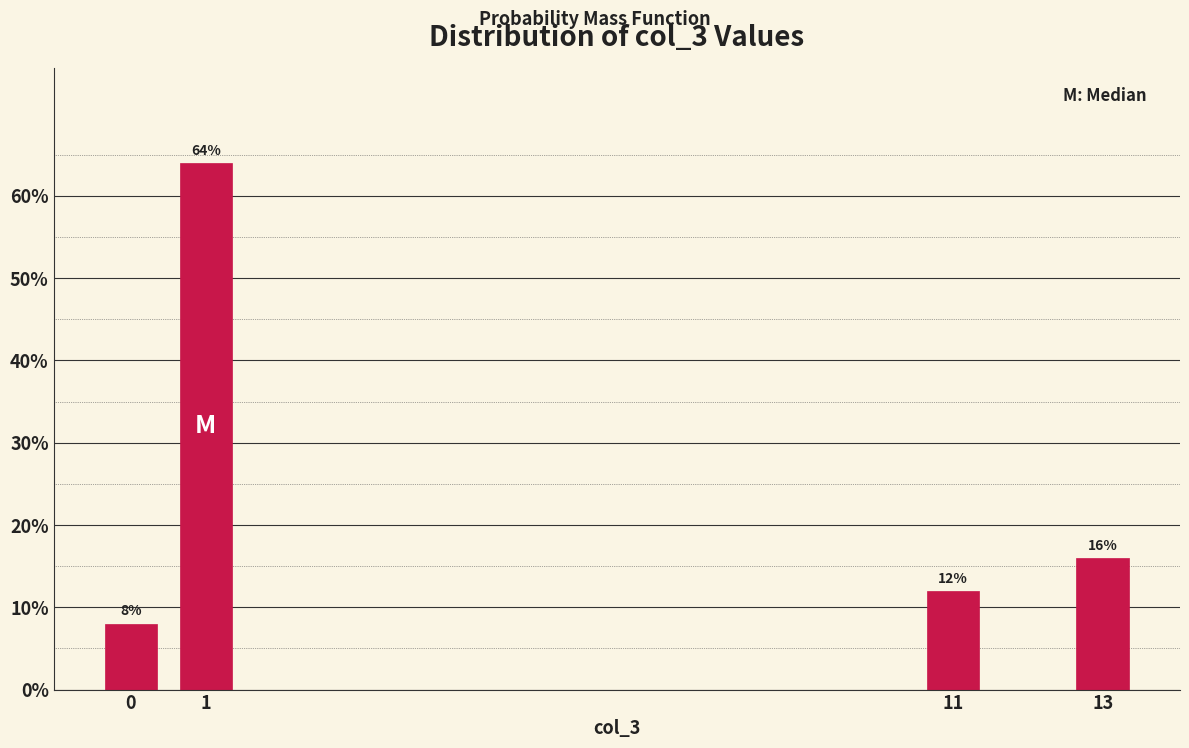

Does the chart contain any negative values?

No